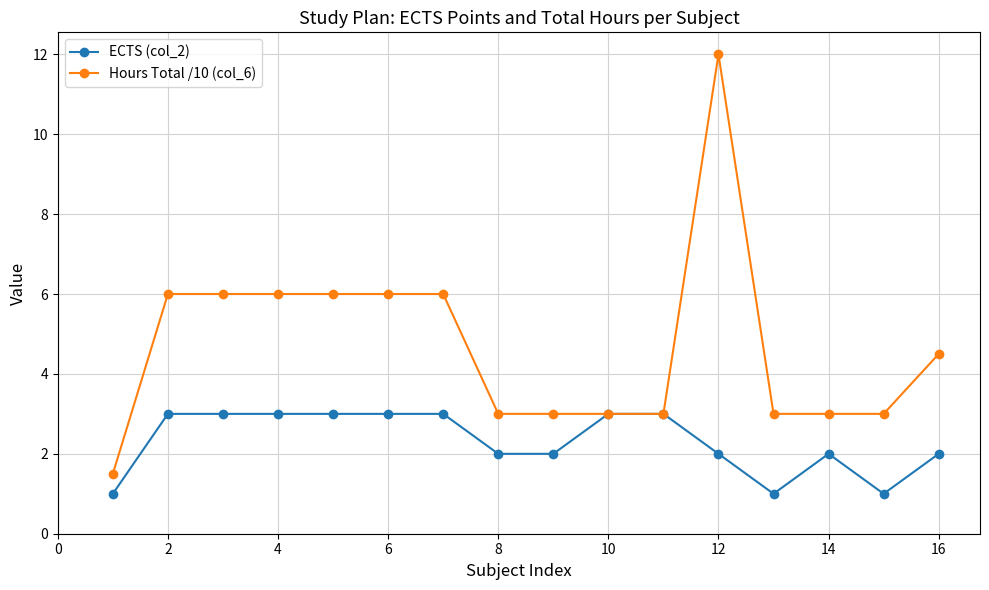

What is the minimum value for ECTS (col_2)?

1.0